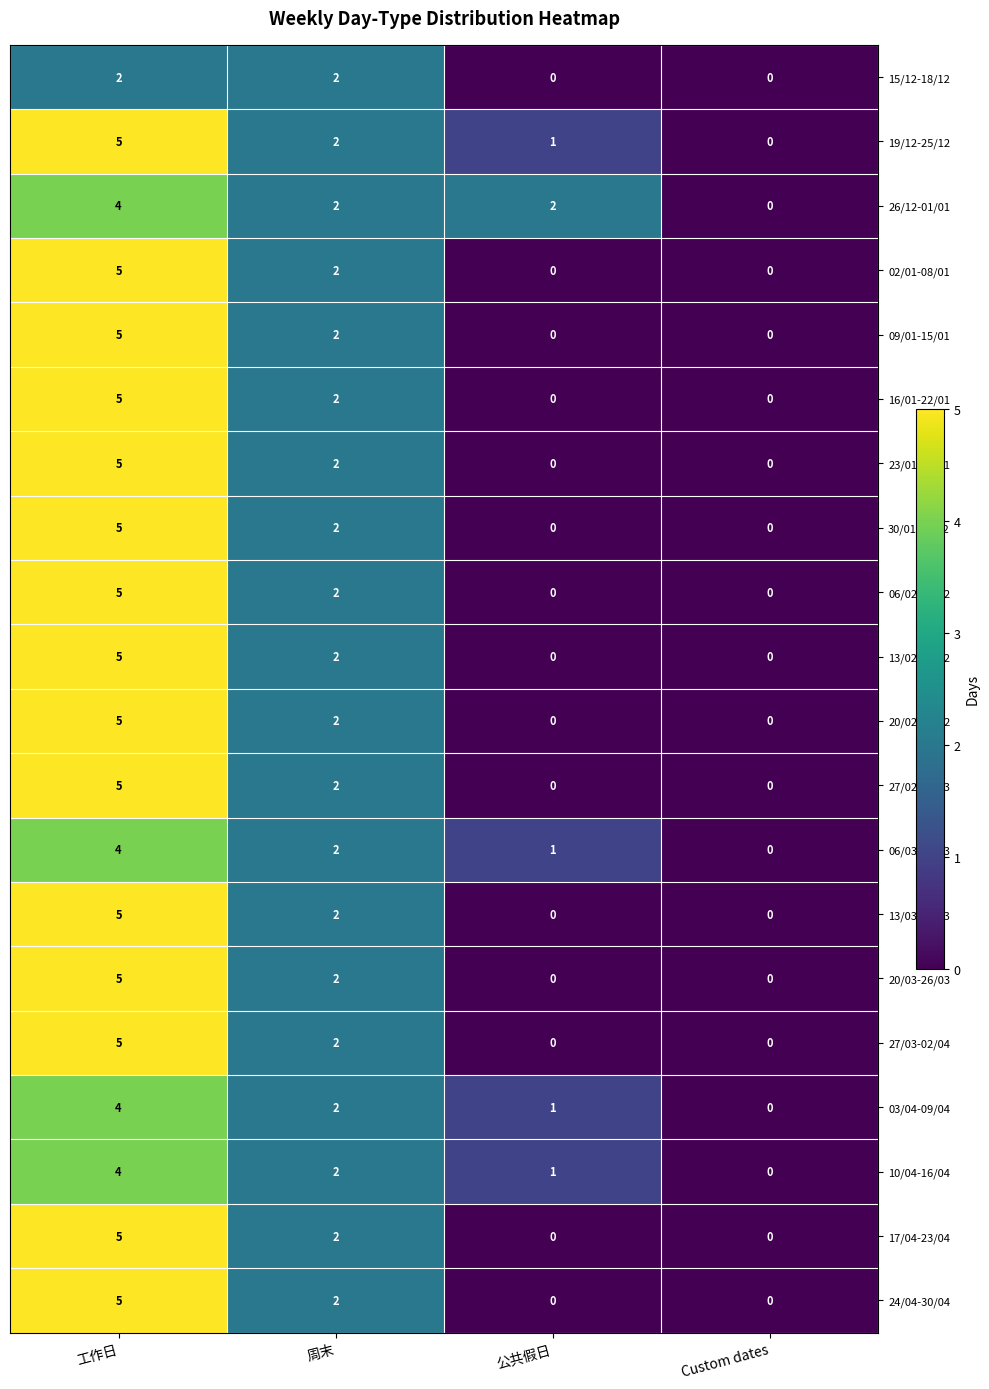

List the labels in order of 10/04-16/04 value, largest first.

工作日, 周末, 公共假日, Custom dates